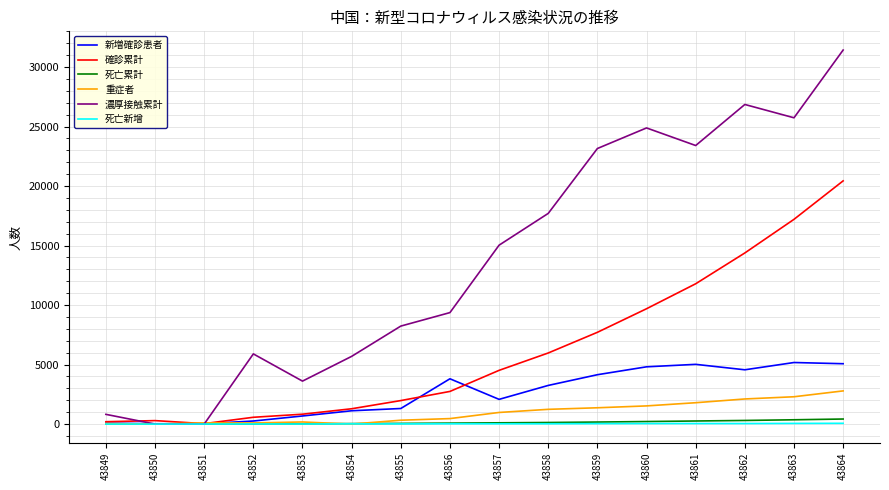

At which label does 濃厚接触累計 reach its peak?

43864